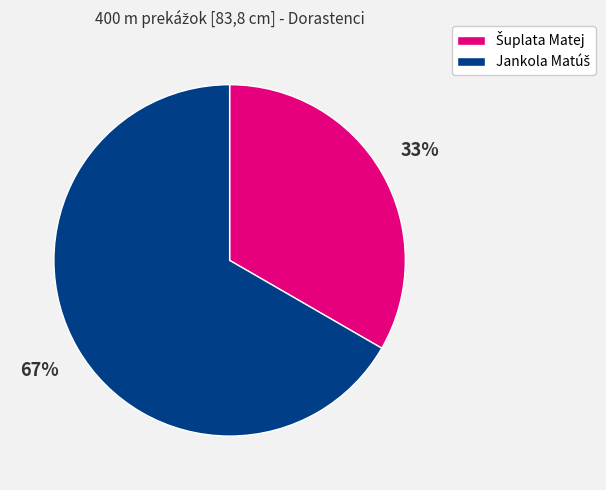

To the nearest percent, what is the average slice percentage?

50%